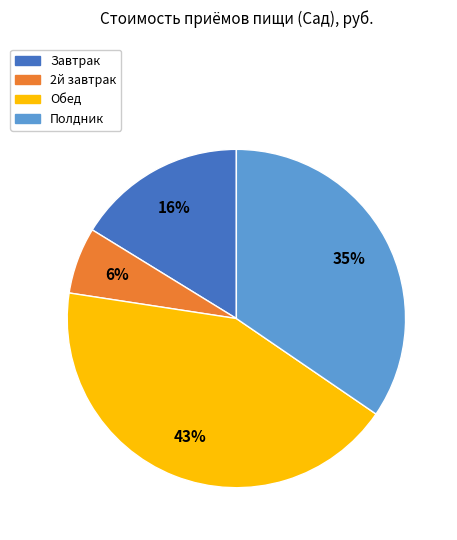

Is the sum of 2й завтрак and Завтрак greater than half?

No